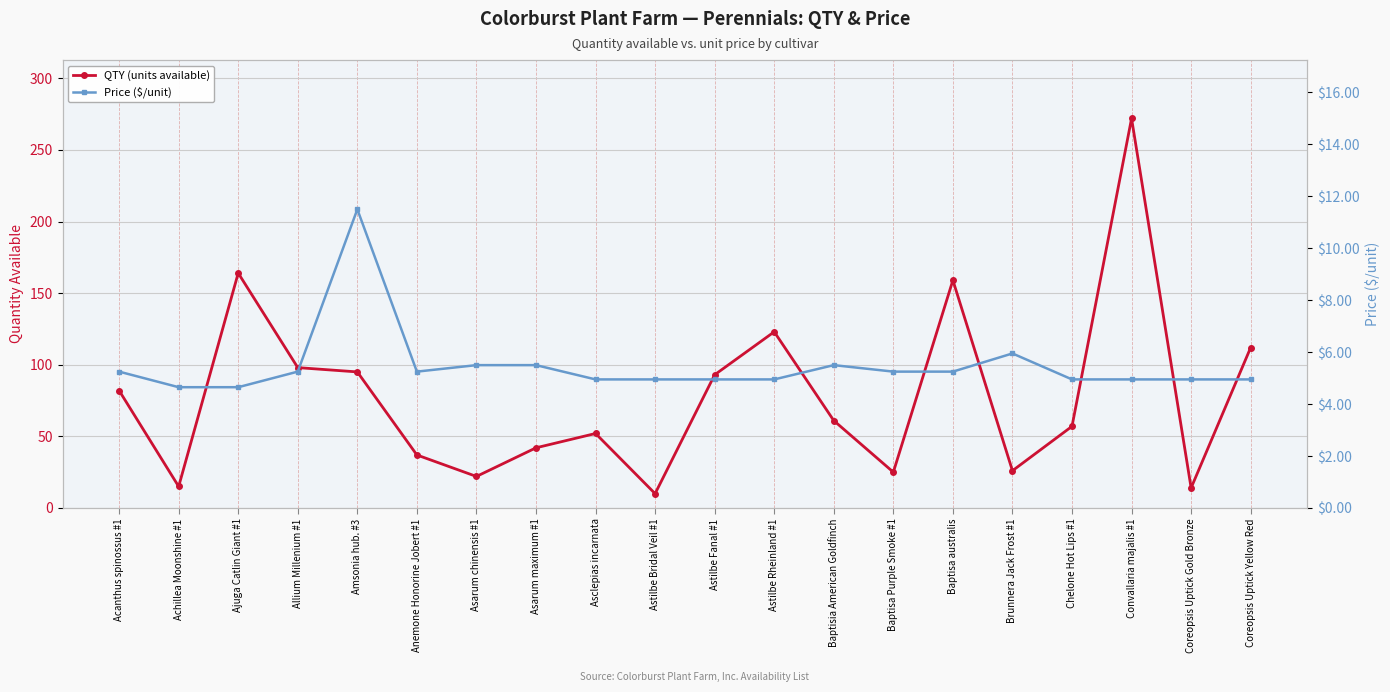

Between Coreopsis Uptick Gold Bronze and Acanthus spinossus #1, which is larger?

Acanthus spinossus #1